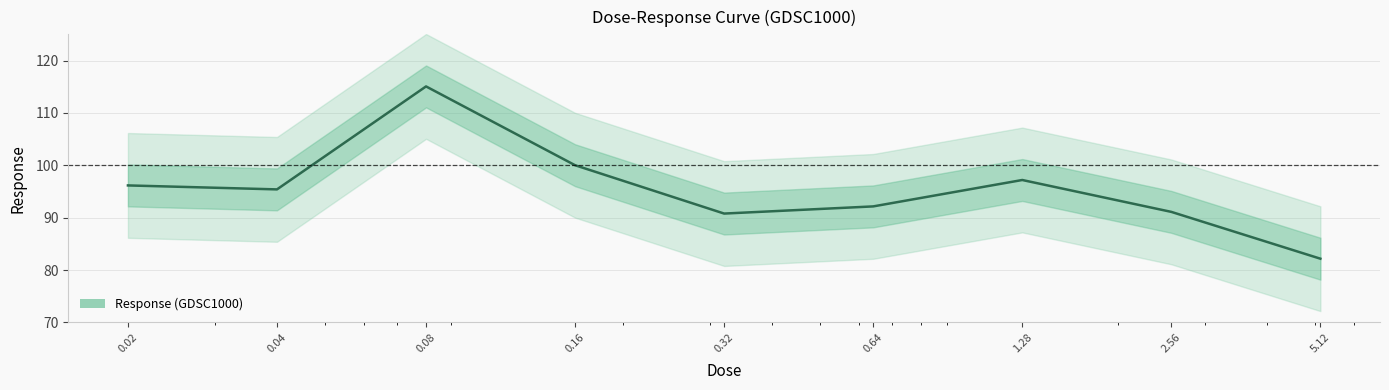

At which label is the value closest to 98?

1.28